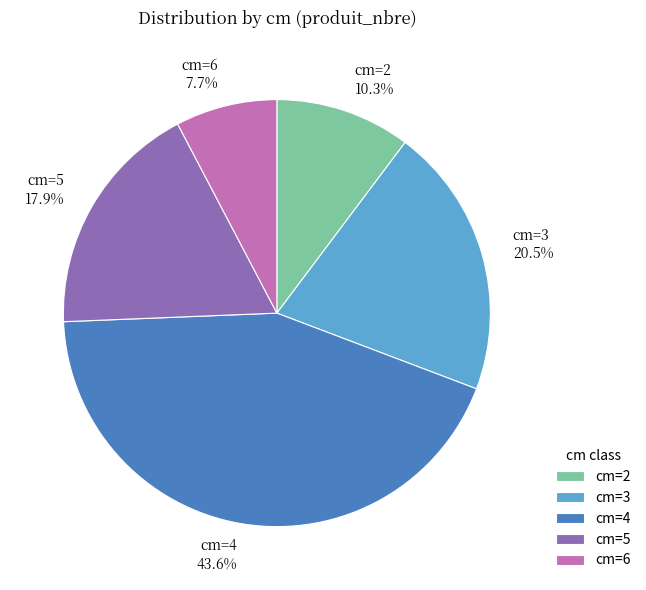

Which slice is the smallest?

cm=6